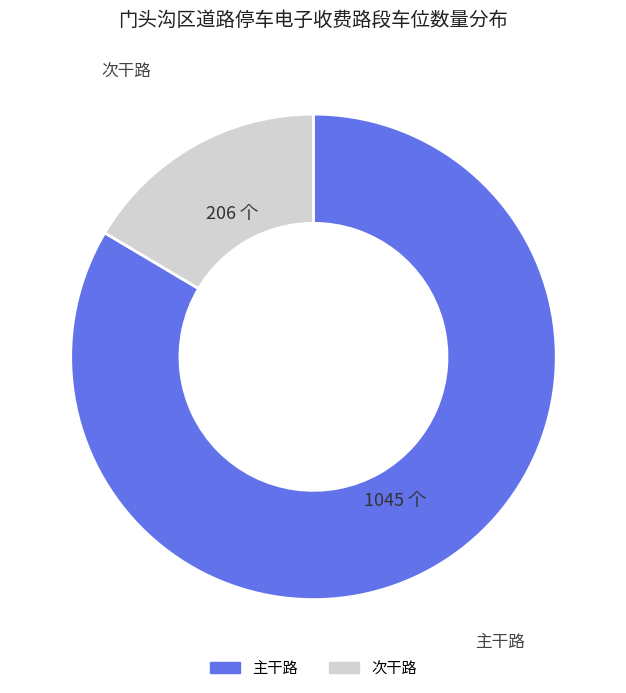

Does any single category account for the majority?

Yes